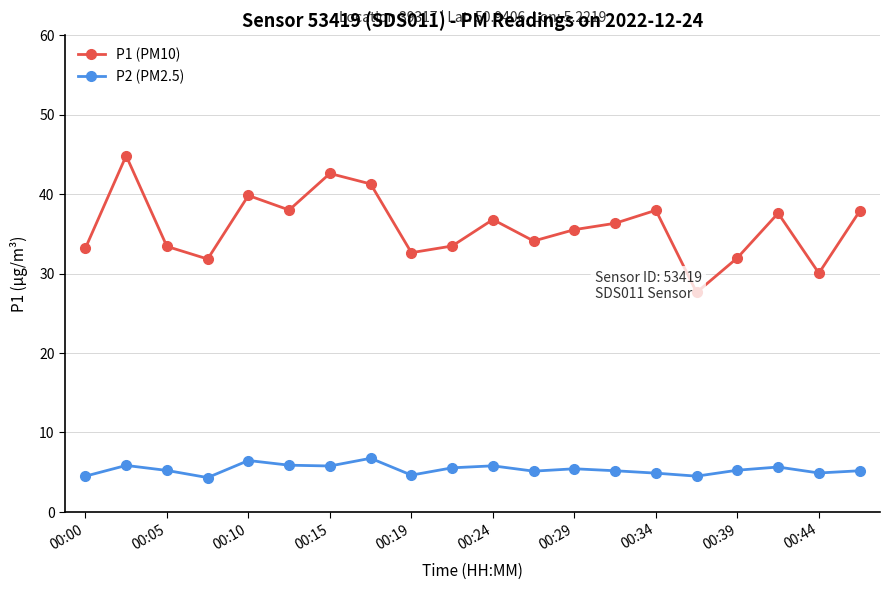

The value of P2 (PM2.5) at 19 is 9.3. True or false?

False